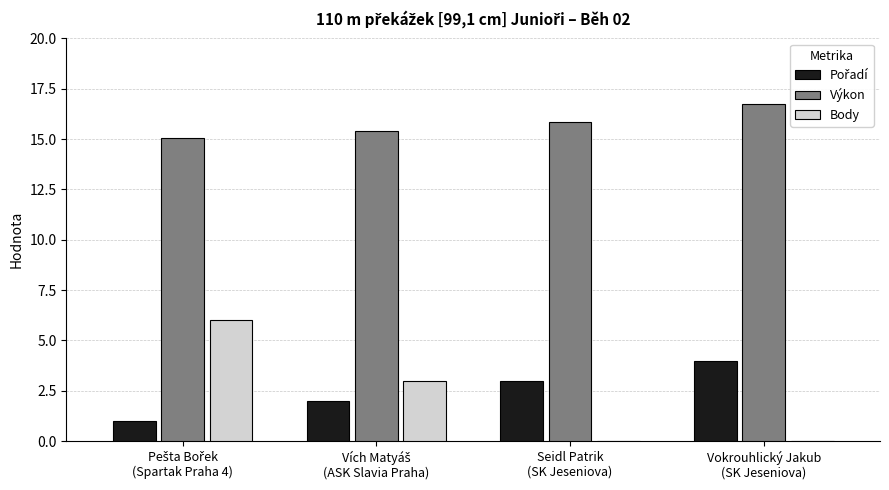

What is the highest value of the Výkon series?

16.7